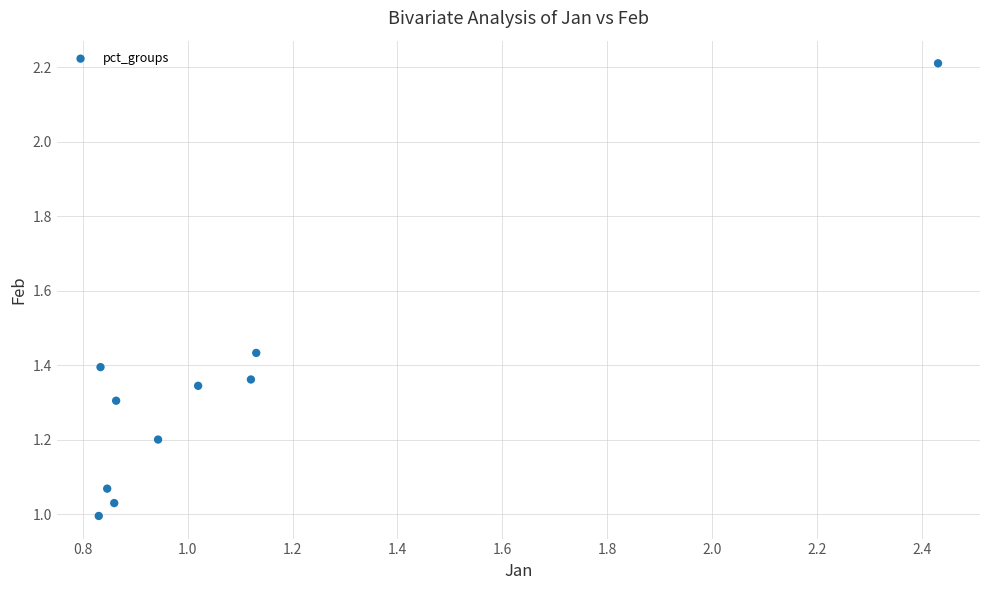

What is the range of Y values (max minus min)?

1.2